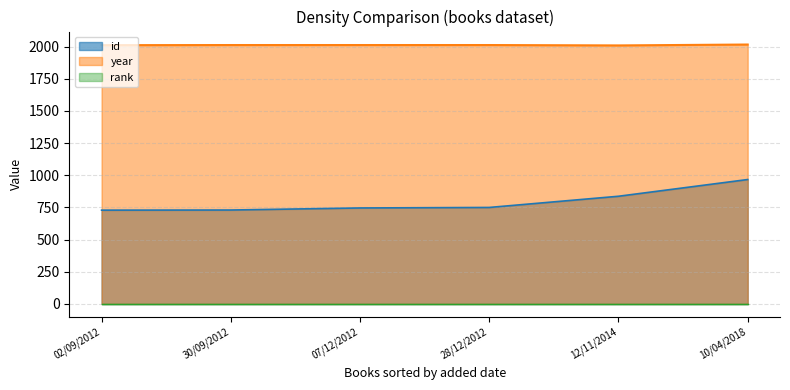

Between 10/04/2018 and 02/09/2012, which is larger?

10/04/2018